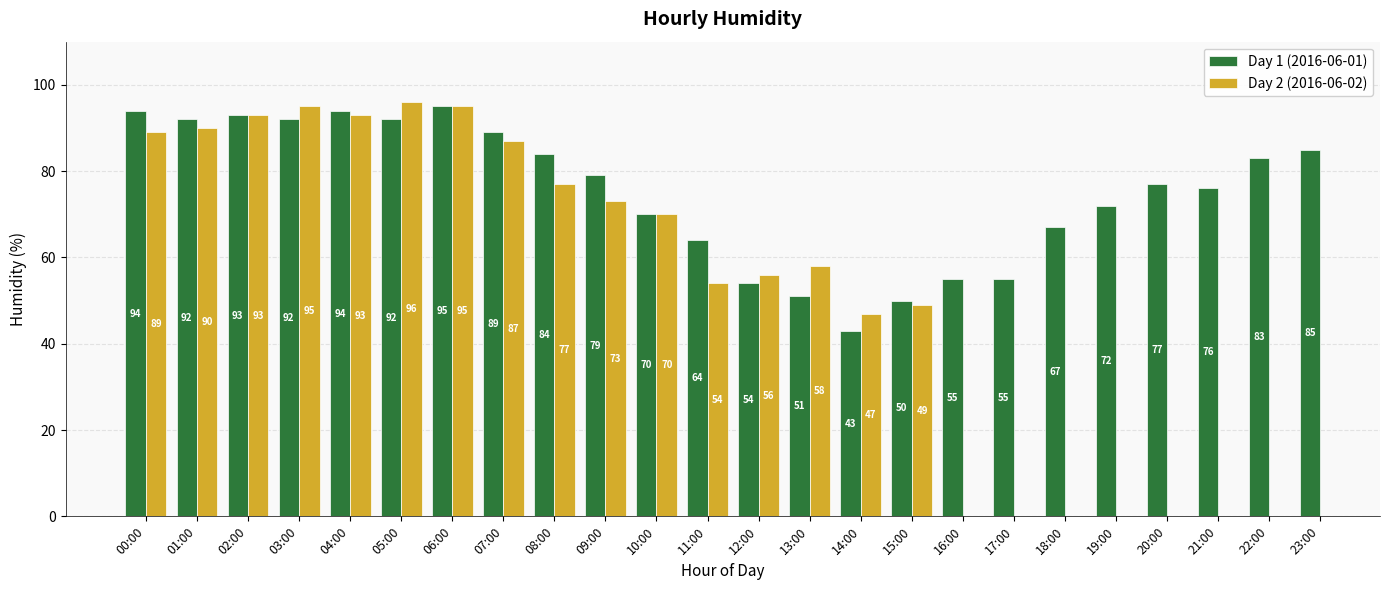

What is the minimum value shown in the chart?

43.0